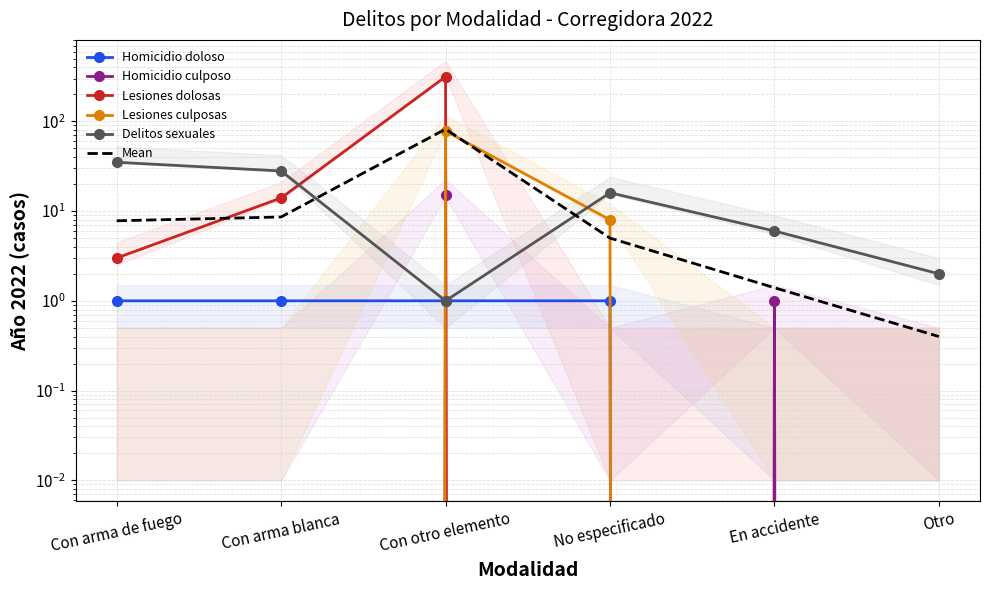

Between which two adjacent categories do Homicidio doloso and Lesiones culposas first intersect?

Con arma blanca and Con otro elemento